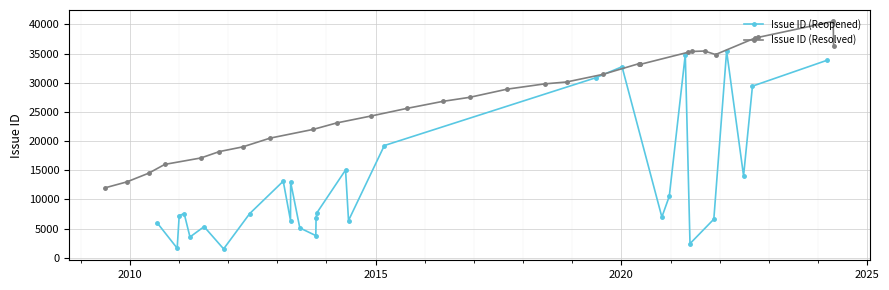

What is the value of the Issue ID (Reopened) point at the 25th from the left?

6609